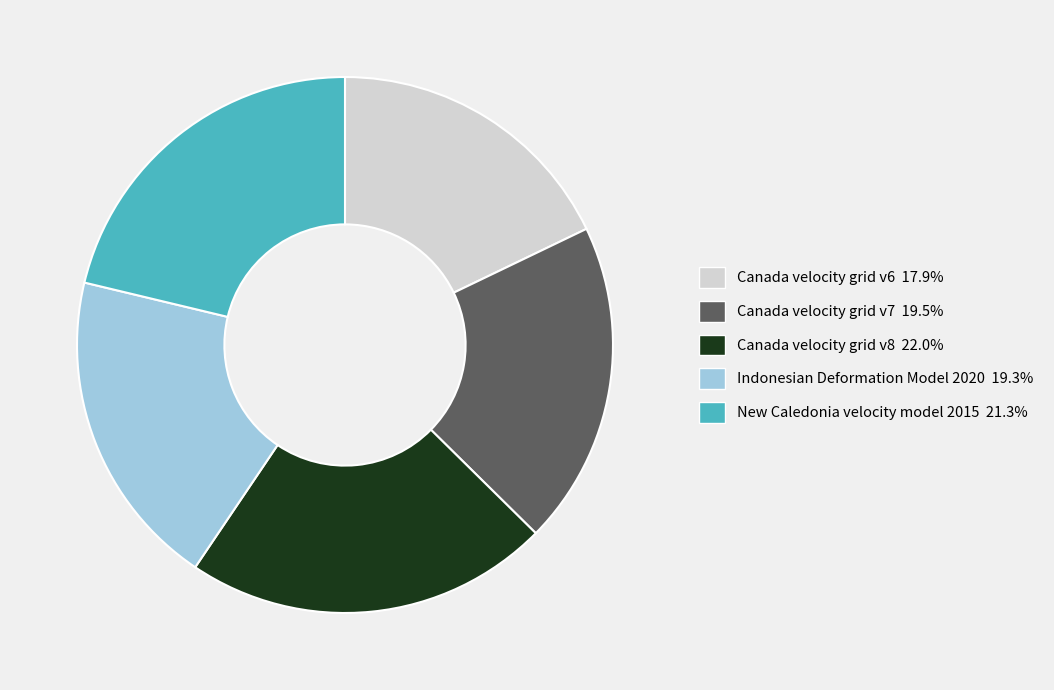

Which slice is the smallest?

Canada velocity grid v6